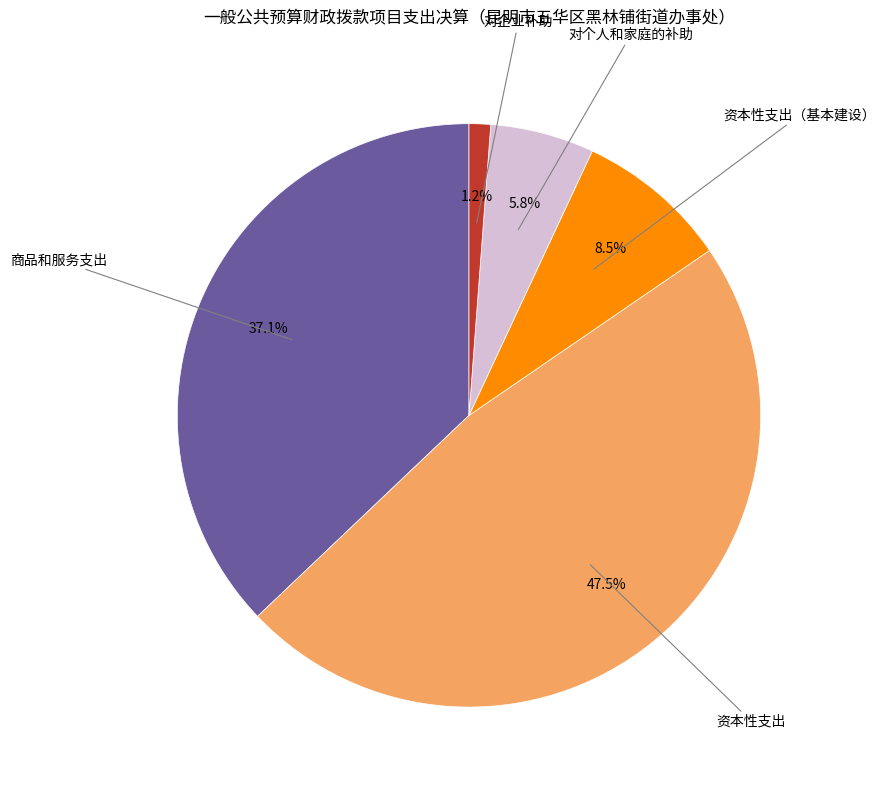

The 商品和服务支出 slice represents 37% of the pie. True or false?

True